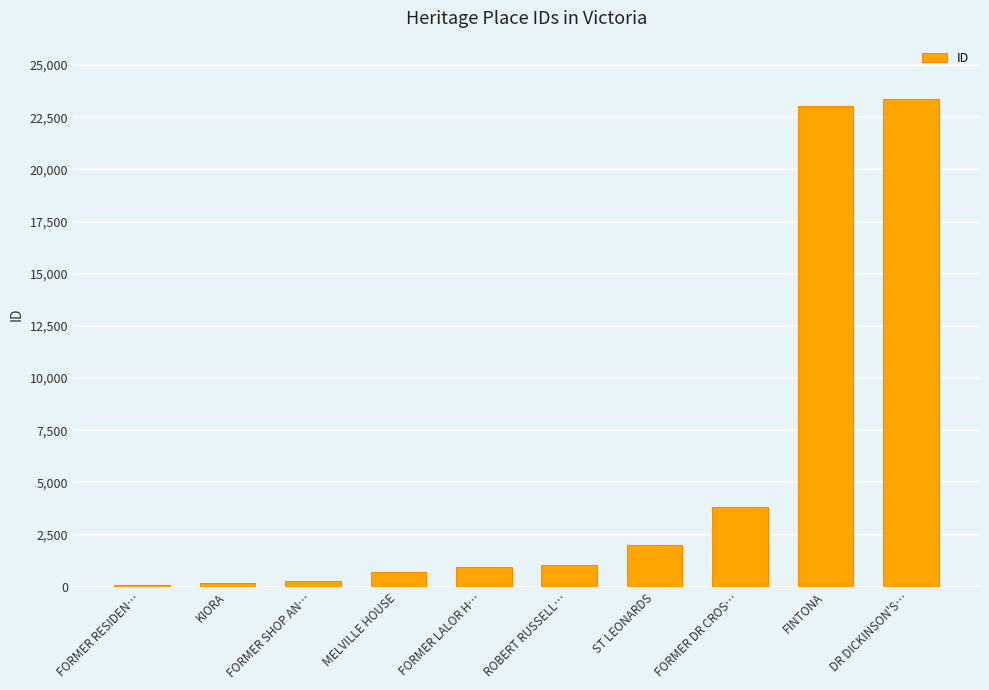

What is the label of the 2nd bar from the right?

FINTONA